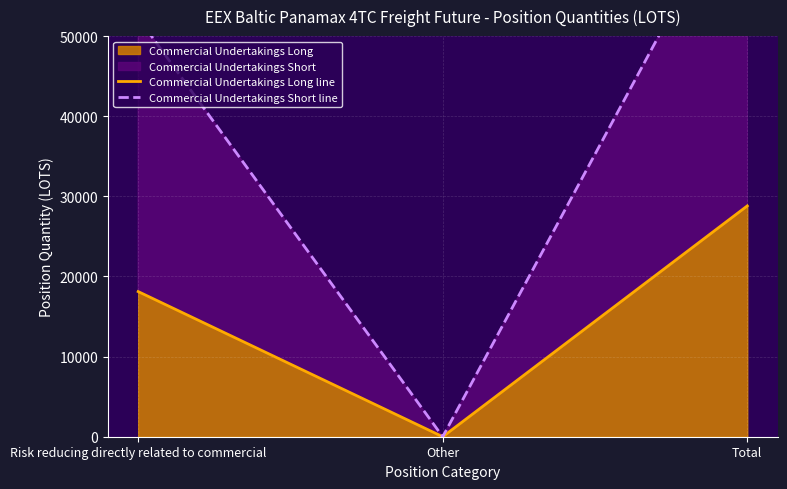

Reading right to left, list all the values displayed in this chart.

Commercial Undertakings Long line: 28810.5	0.0	18115.8
Commercial Undertakings Short line: 70516.1	0.0	52277.9